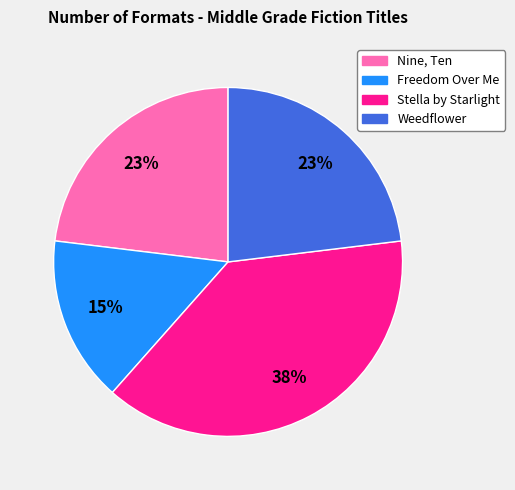

Does any single category account for the majority?

No